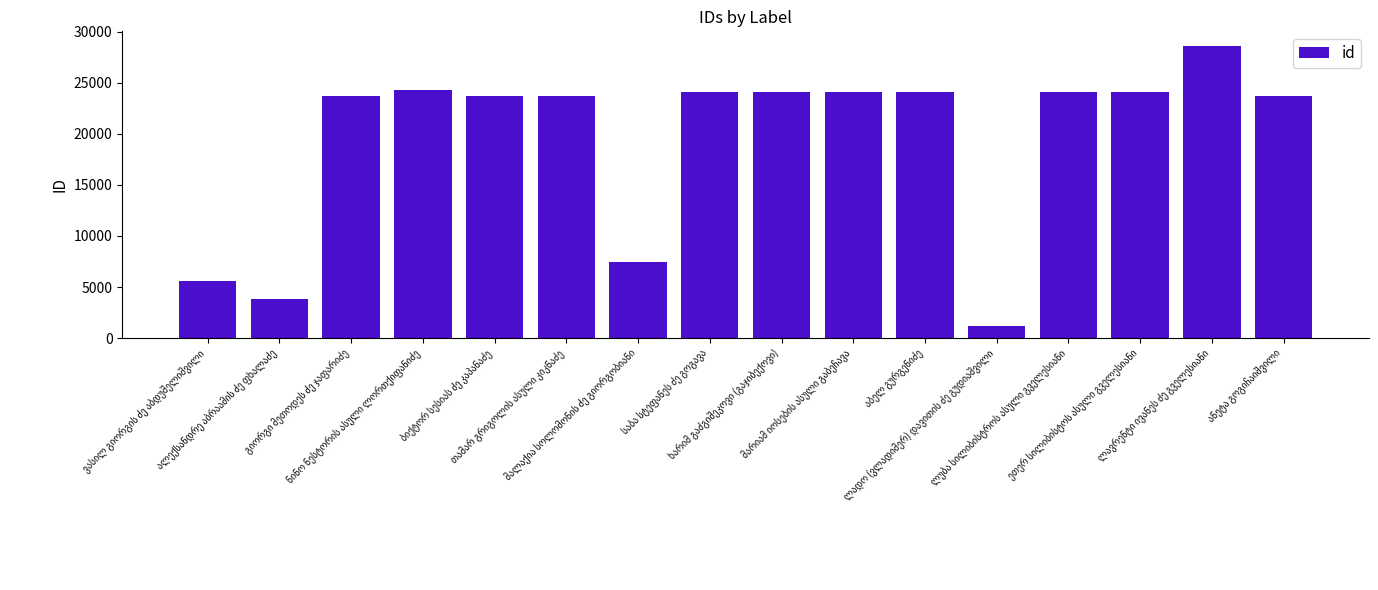

What is the maximum value shown in the chart?

28587